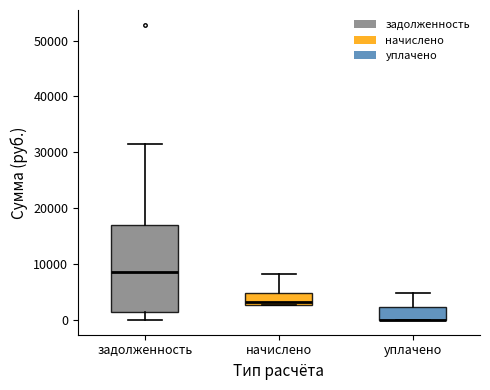

Reading left to right, read every box against the y-axis: the position of its median line, the range the box covers, and the ends of its whiskers. The values are not printed on the chart, so give them approximately, as read against the axis.

задолженность: median 9000, box 1000 to 17000, whiskers 0 to 31000
начислено: median 3000 (just above the box's lower edge), box 3000 to 5000, whiskers 3000 to 8000
уплачено: median 0 (drawn on the box's lower edge), box 0 to 2000, whiskers 0 to 5000